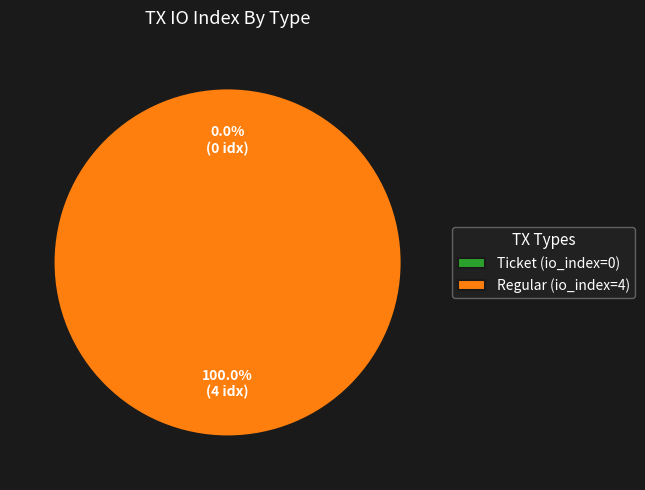

Is Ticket (io_index=0) the majority of the pie?

No